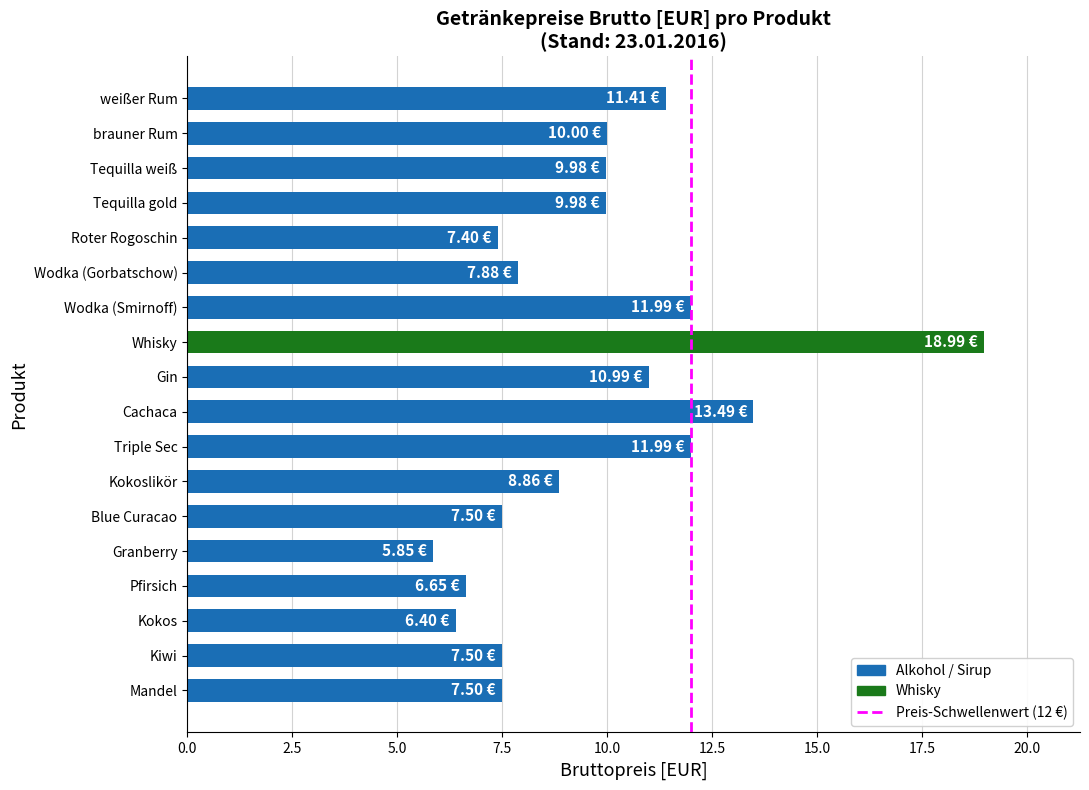

What is the label of the 6th bar from the bottom?

Blue Curacao